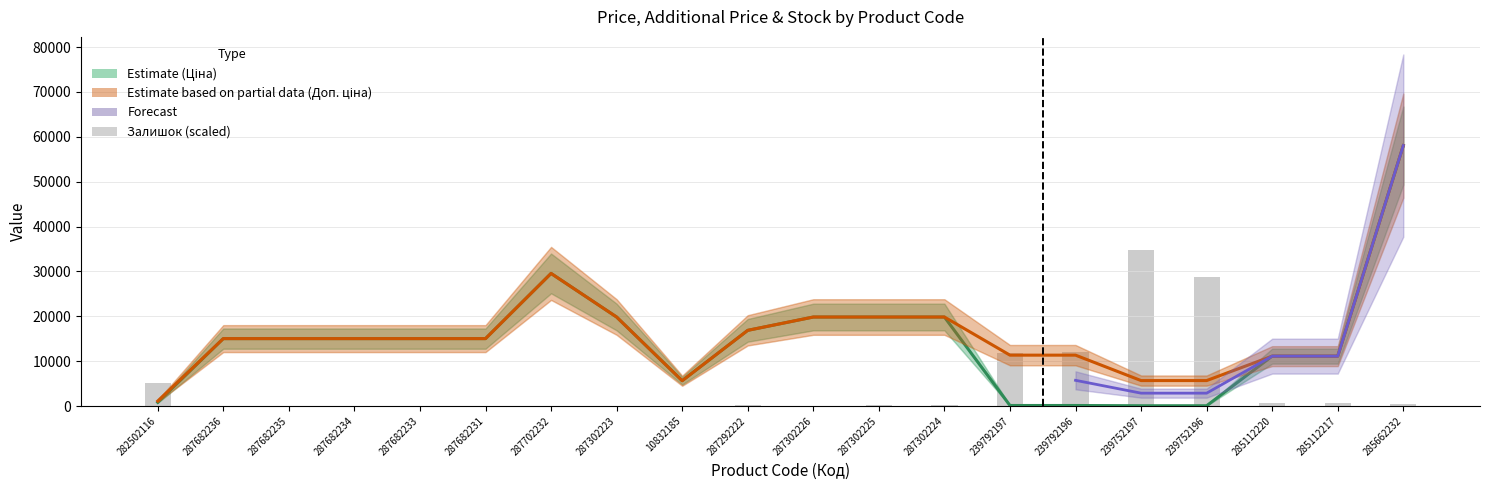

At which category does the chart reach its peak across all series?

285662232